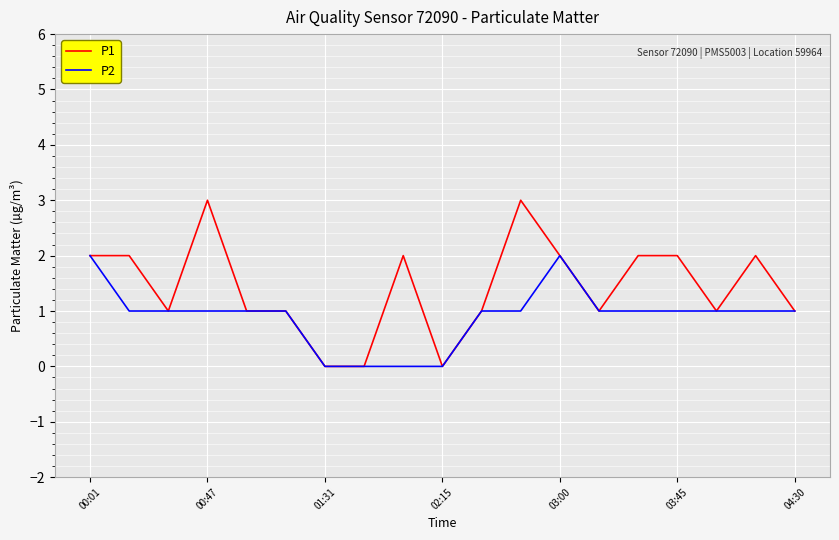

Count the P2 values in the range 1 to 2.

15